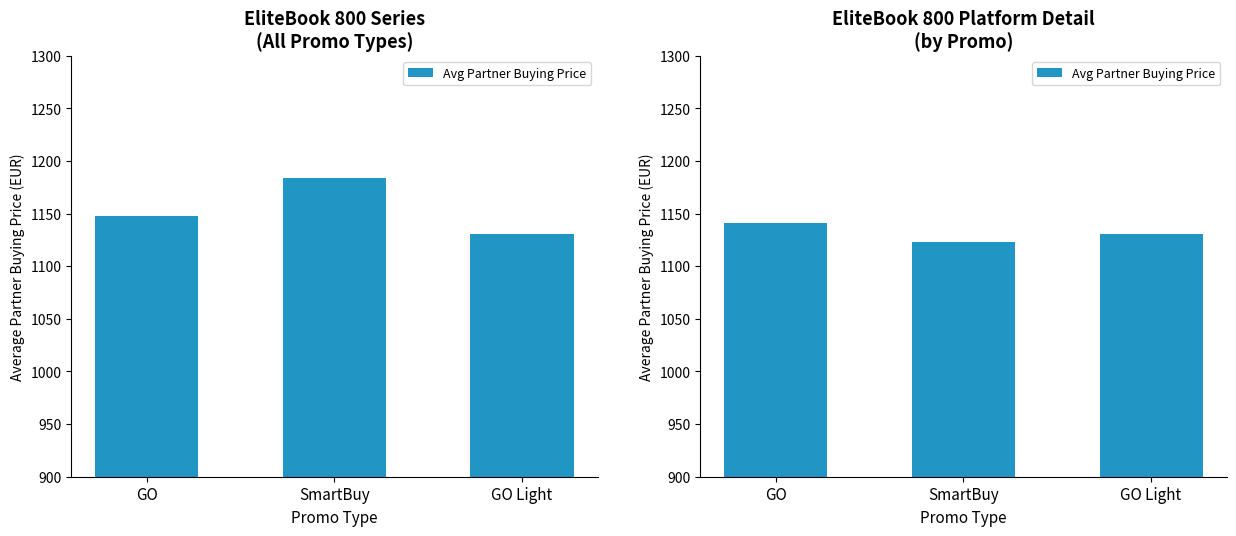

True or false: the data shows 1760.9 at GO.

False